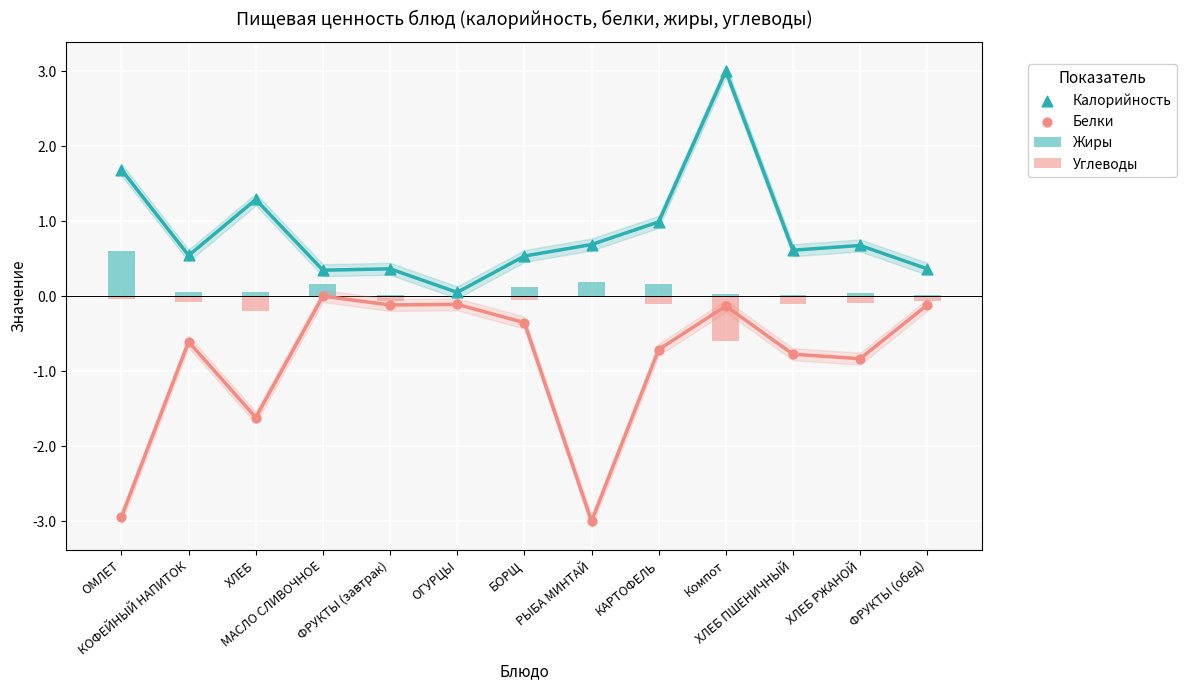

Is the value of Белки at ХЛЕБ greater than the value of Углеводы at Компот?

No